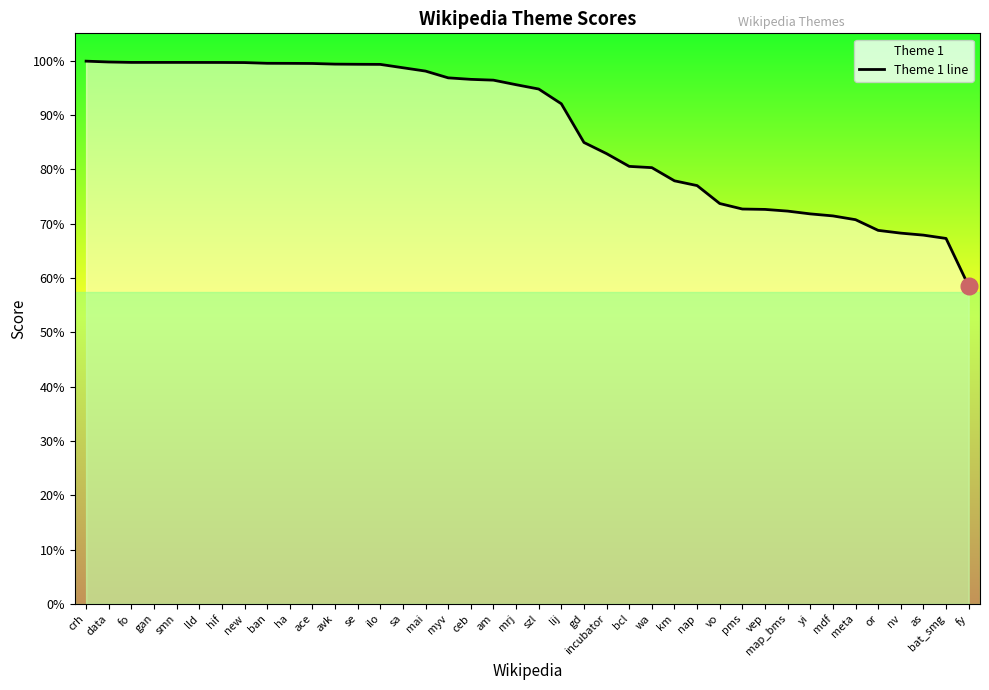

What is the label of the 7th point from the left?

hif